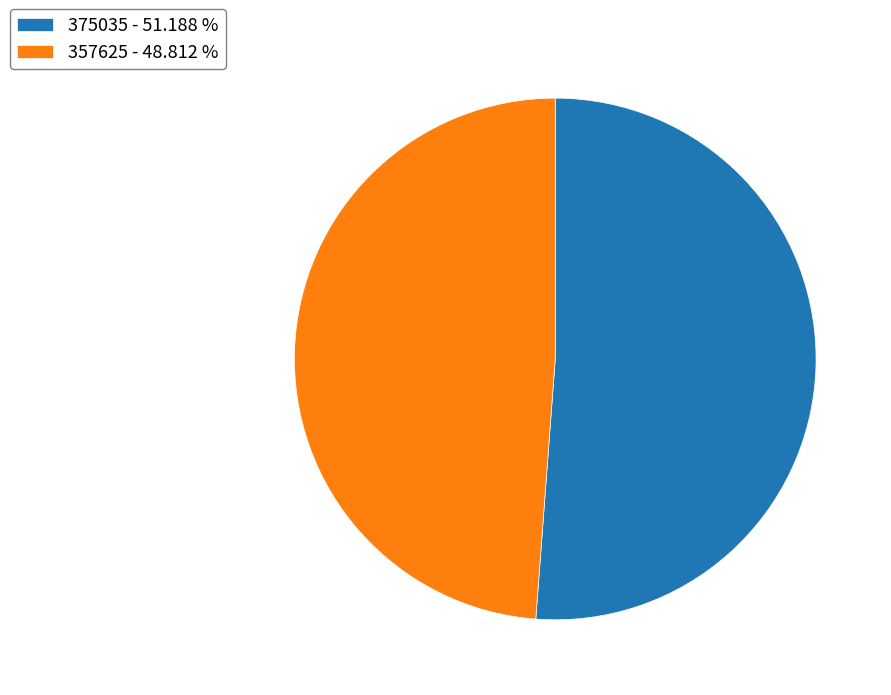

Rank the categories by value from lowest to highest.

357625, 375035